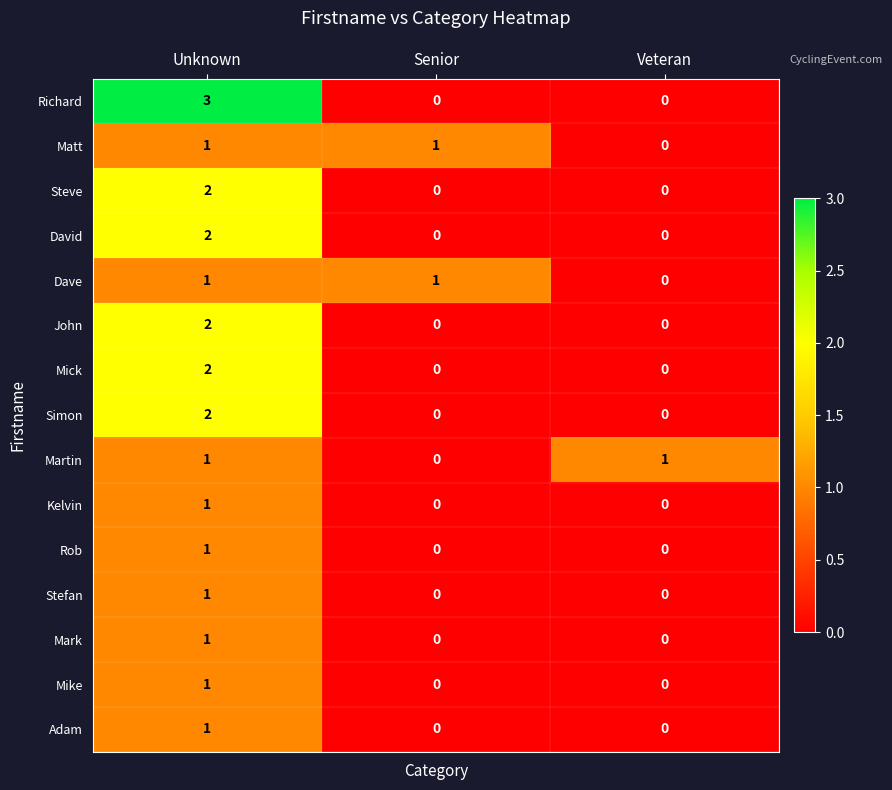

The value of Simon at Senior is -1. True or false?

False